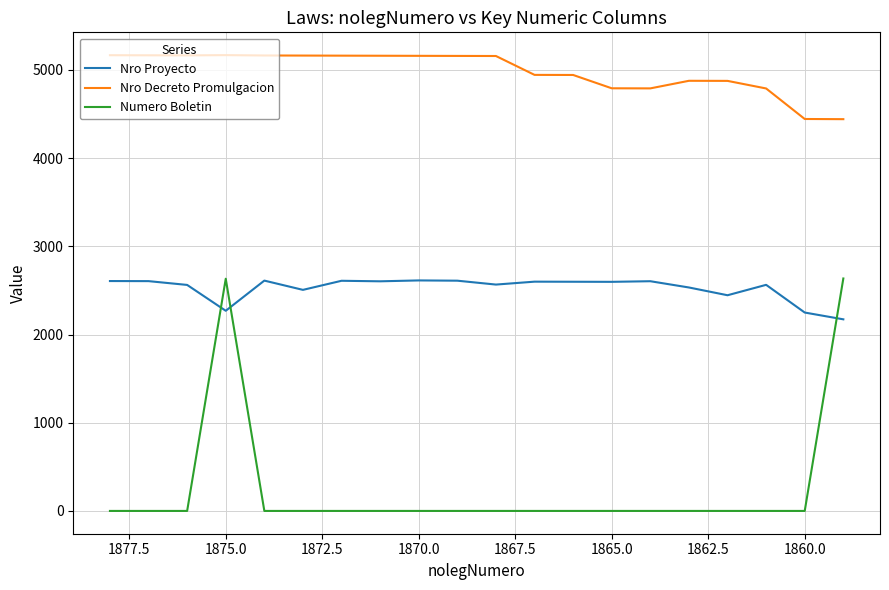

Which series has the widest spread of values?

Numero Boletin